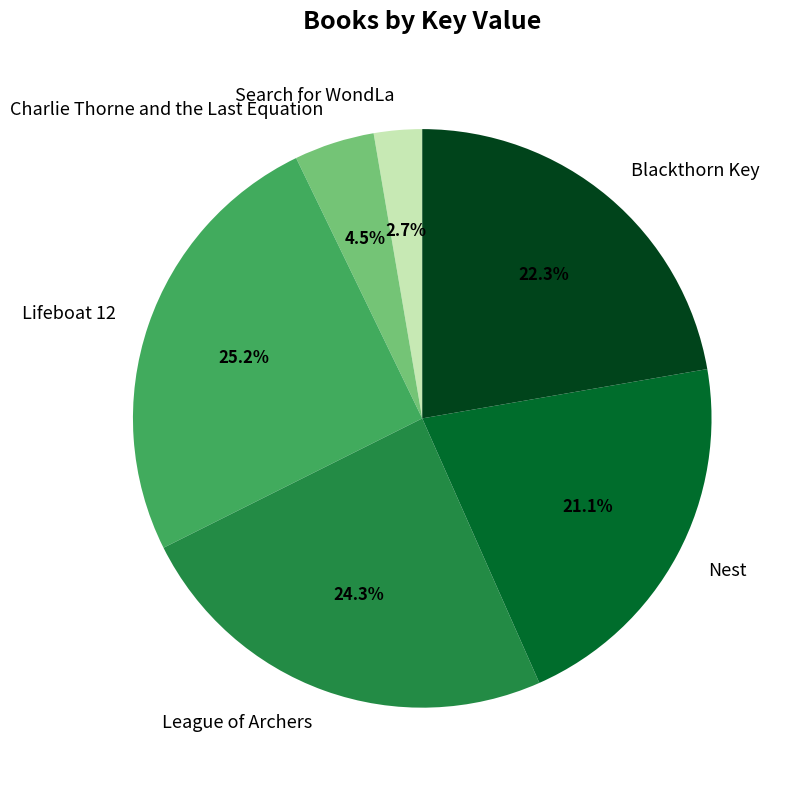

What portion of the pie excludes Nest?

78.9%